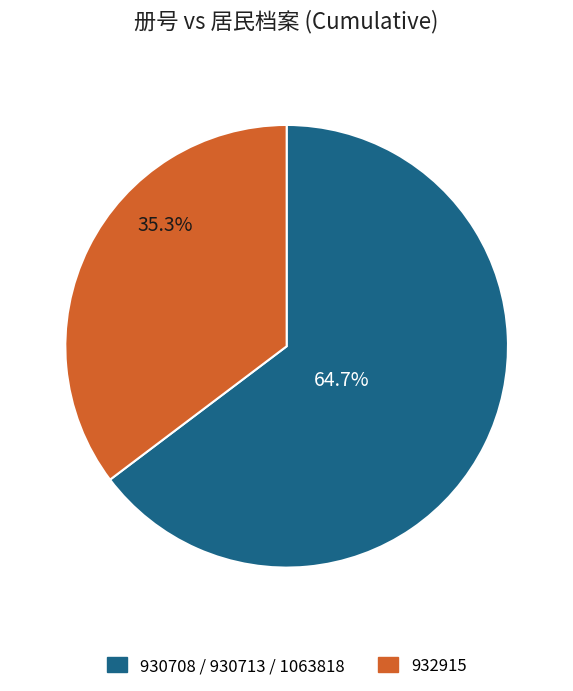

Count the number of slices in the pie.

2